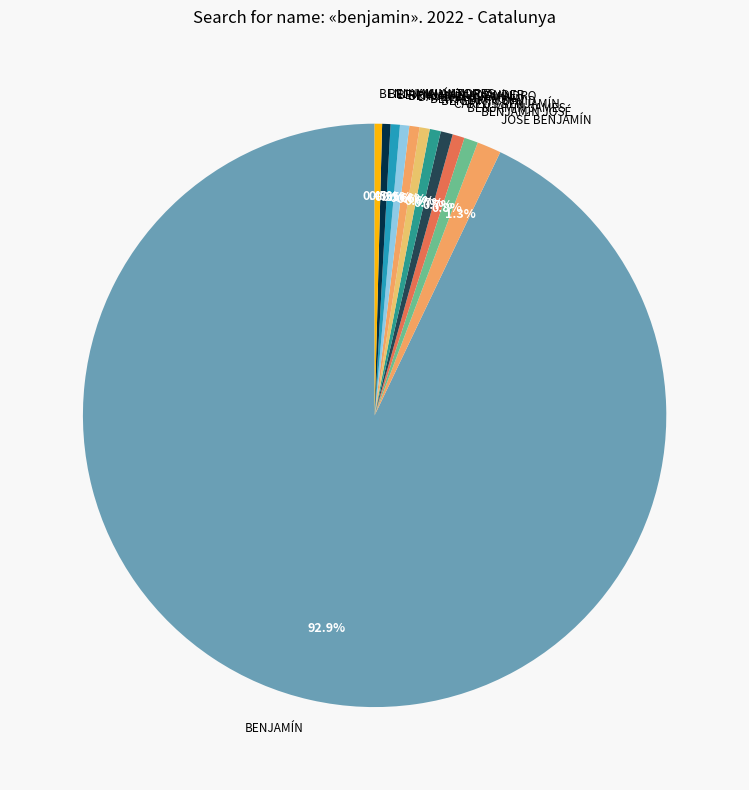

Between BENJAMÍN and BENJAMÍN JOSÉ, which is larger?

BENJAMÍN